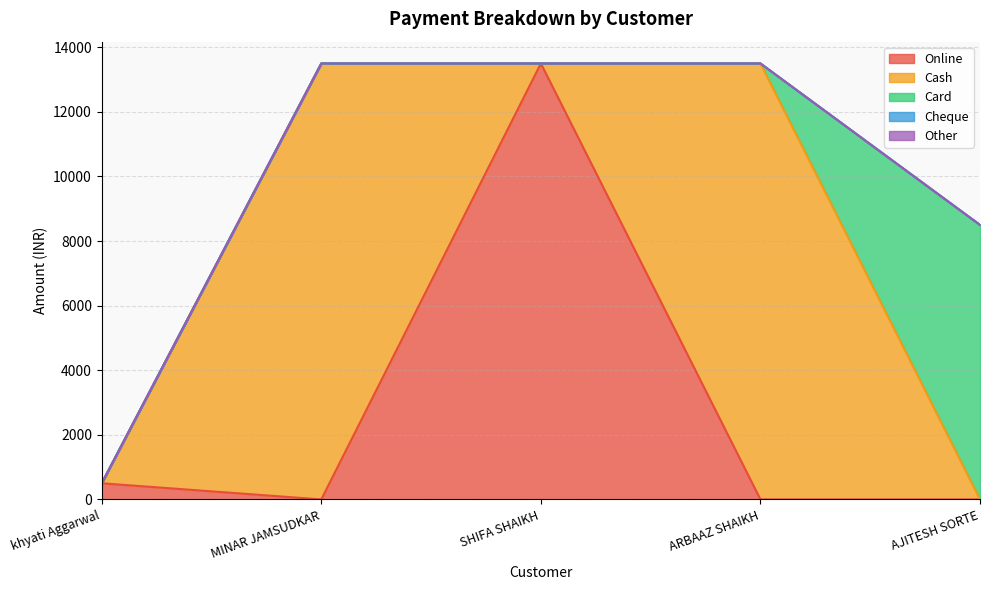

At how many categories does at least one series exceed 2017?

4